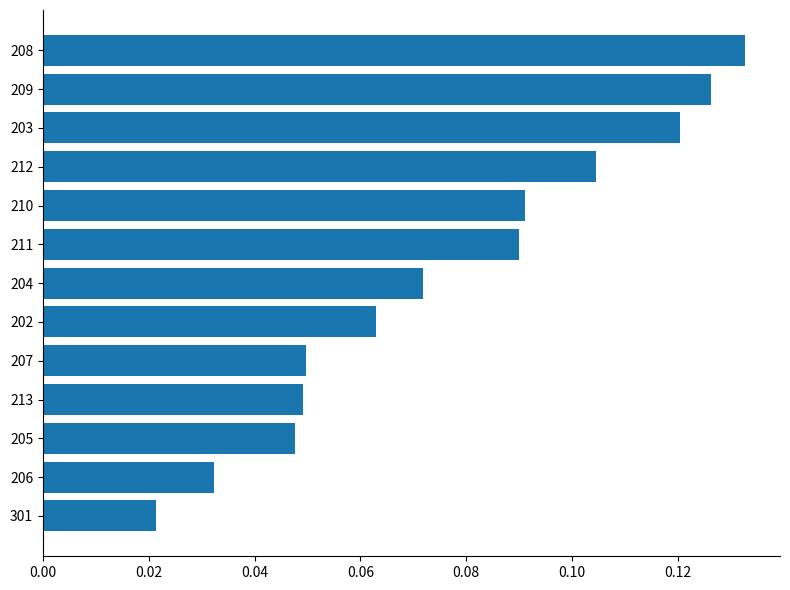

Which label corresponds to the smallest value in the chart?

301